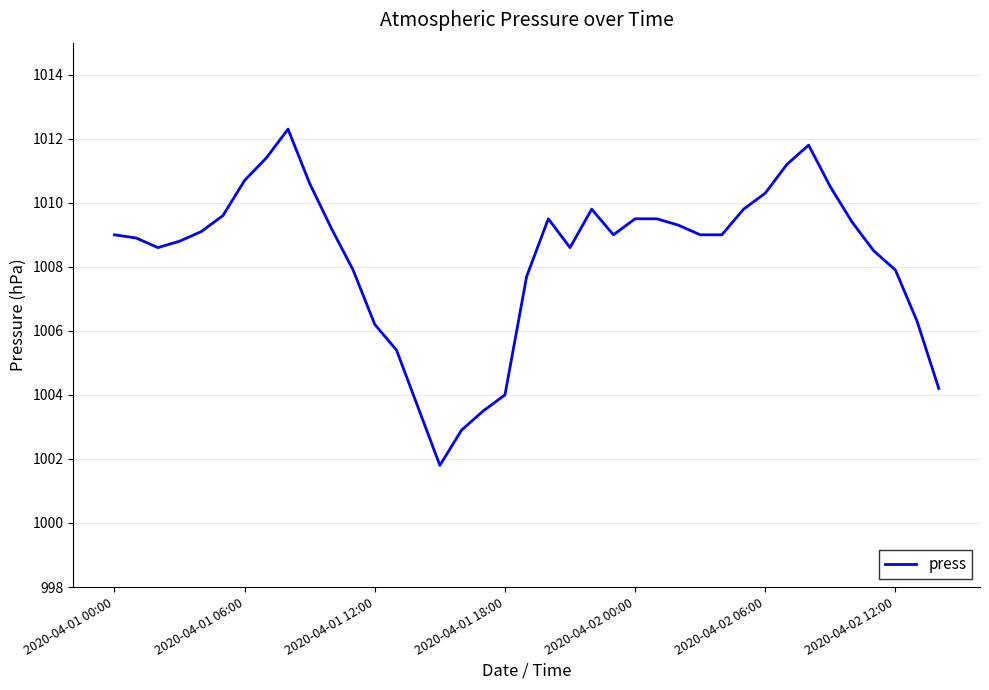

What is the minimum value shown in the chart?

1001.8